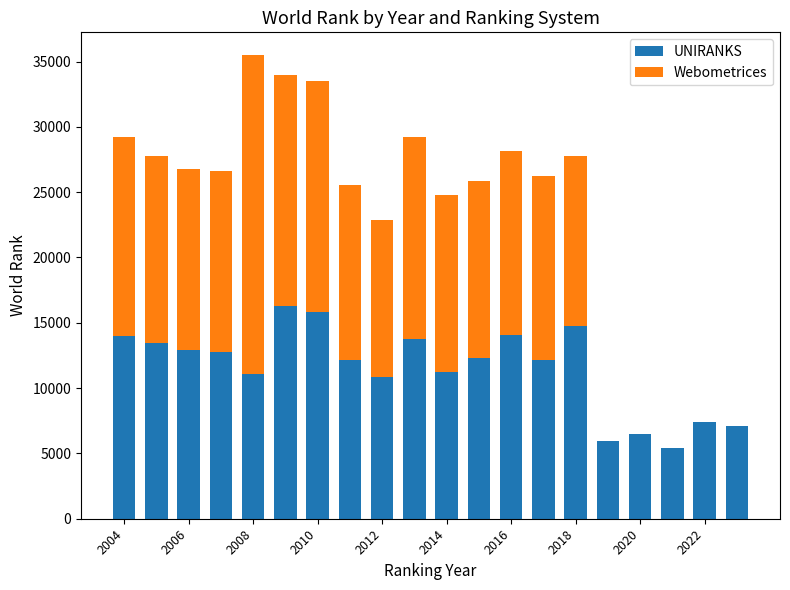

What is the average value of the UNIRANKS series?

11505